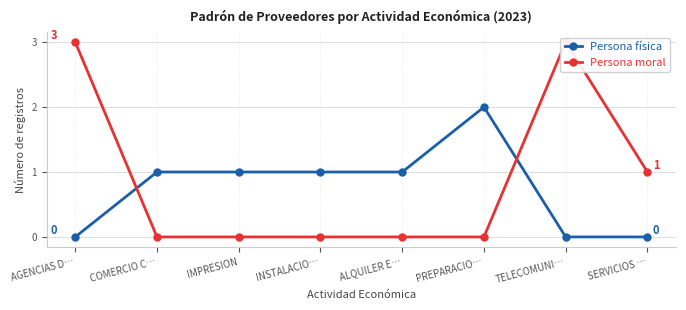

At which category is the sum across all series the highest?

AGENCIAS D…